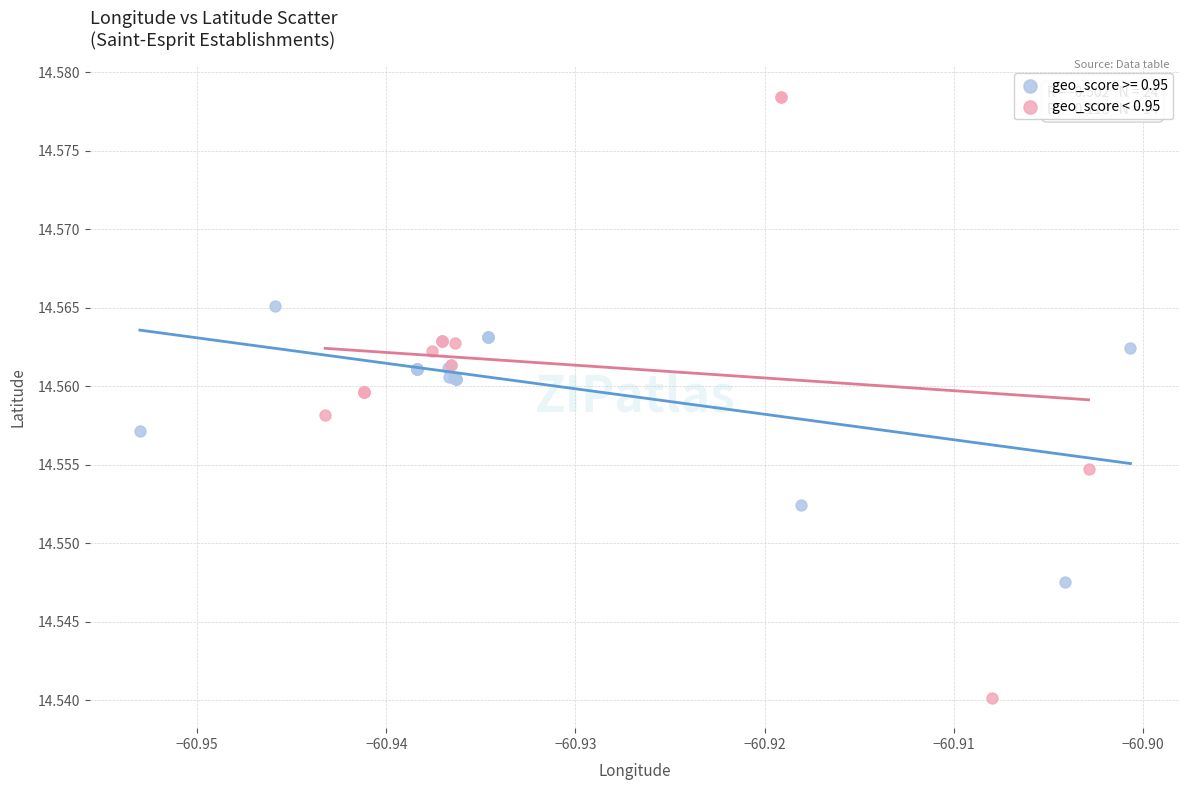

Which series reaches the maximum Y coordinate?

geo_score < 0.95